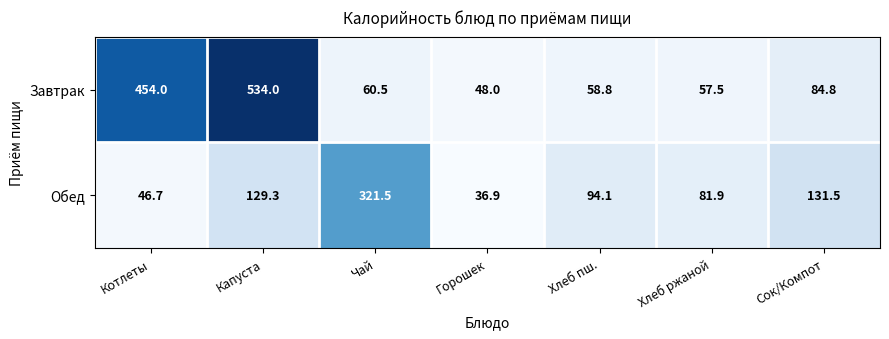

Reading left to right, what are all the values shown in this chart?

Завтрак: 454.0	534.0	60.5	48.0	58.8	57.5	84.8
Обед: 46.7	129.3	321.5	36.9	94.1	81.9	131.5